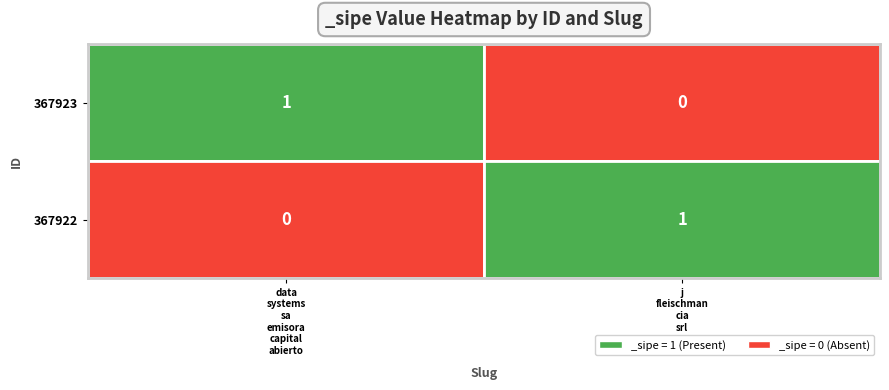

At which category does the chart reach its peak across all series?

data
systems
sa
emisora
capital
abierto